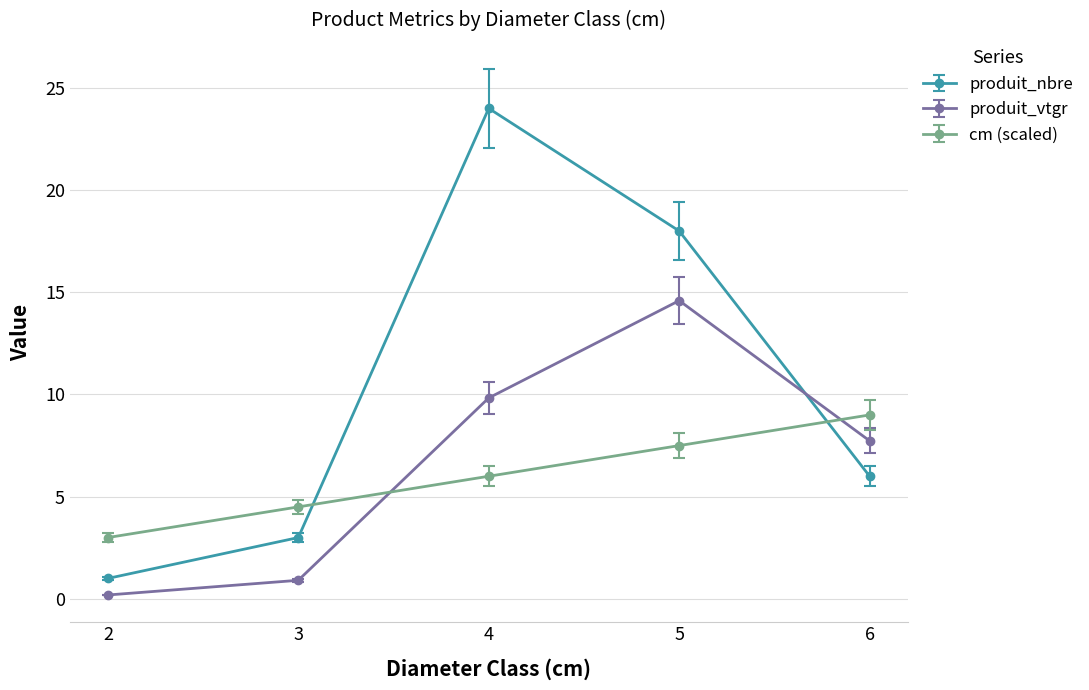

What is the sum of the produit_vtgr values at 3 and 2?

1.1